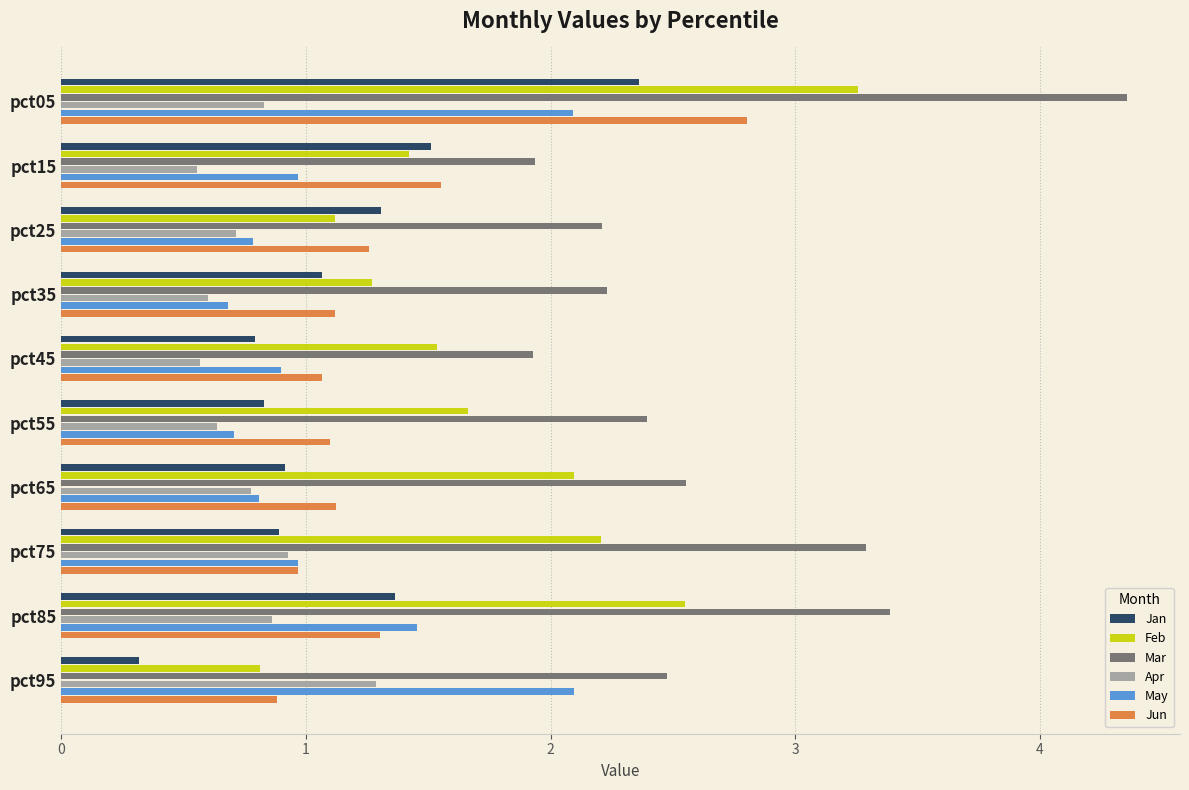

What is the total value across all series at pct65?

8.3